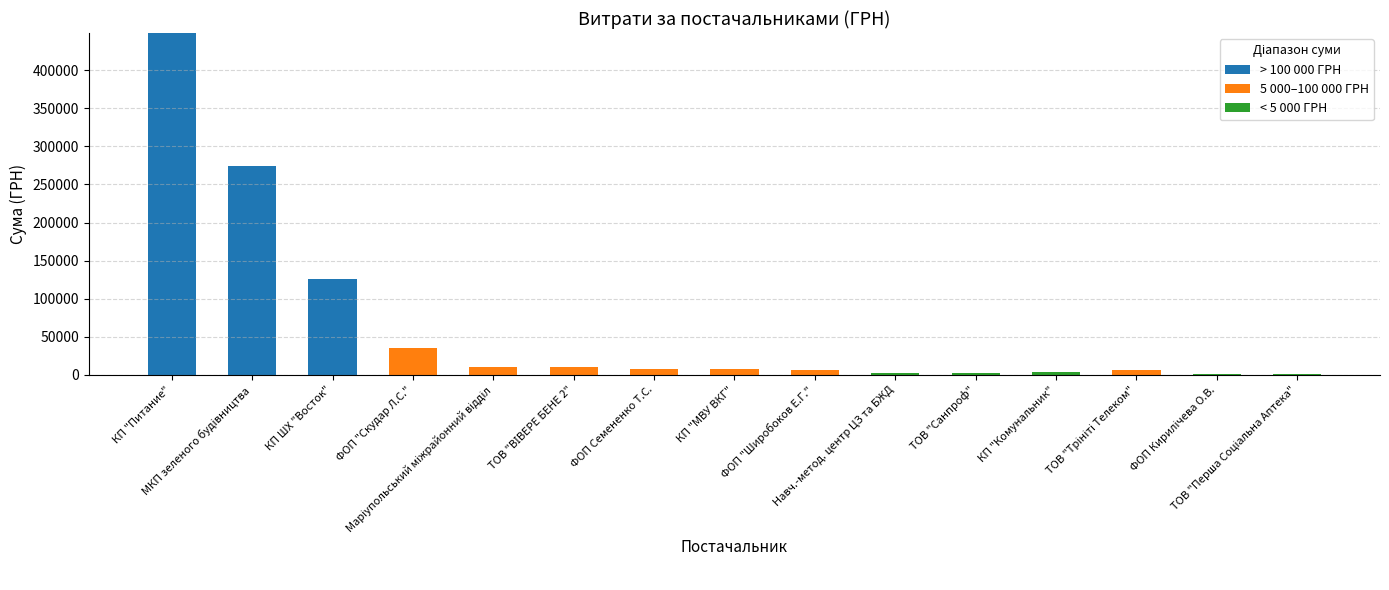

What is the maximum value for > 100 000 ГРН?

448537.1